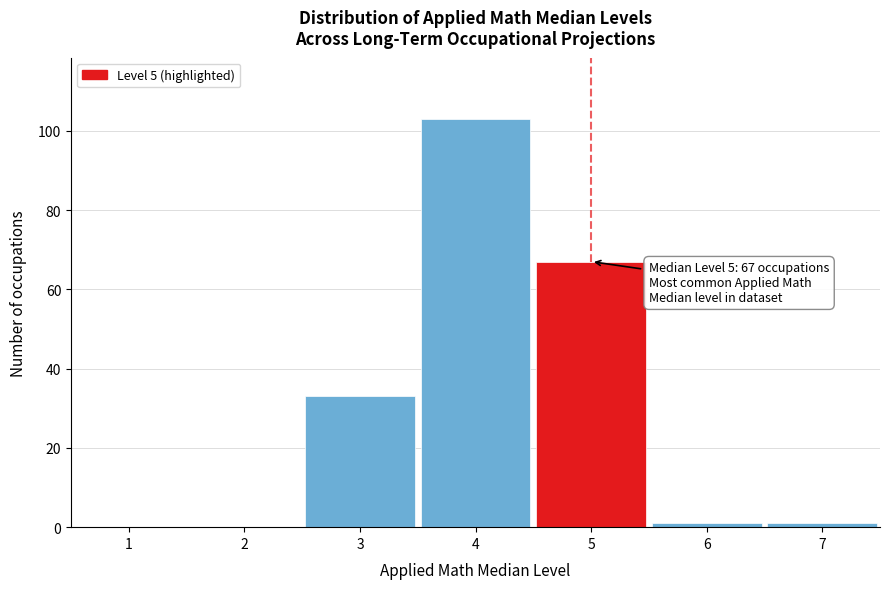

Which range on the x-axis has the tallest bar?

3.5 to 4.5